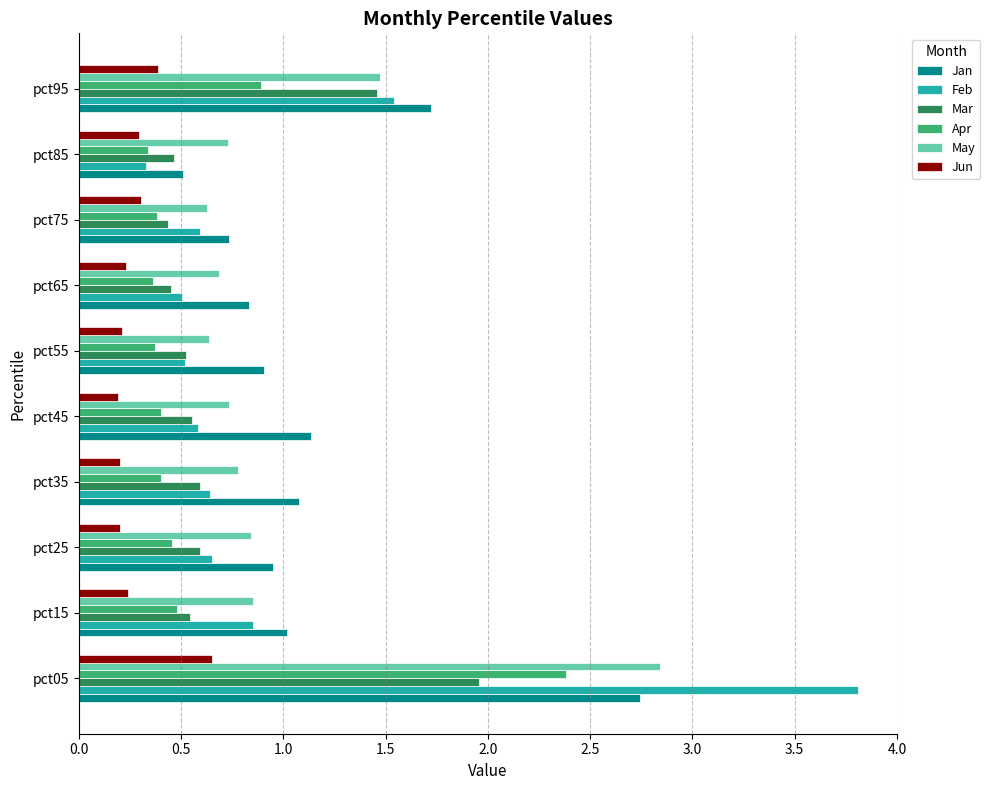

What is the total value across all series at pct15?

4.0